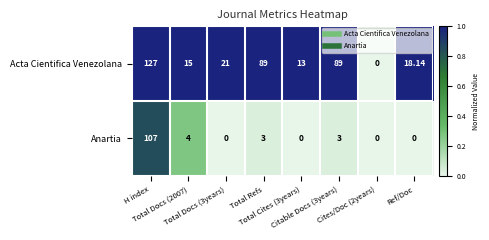

Which series has the largest range (max minus min)?

Acta Cientifica Venezolana